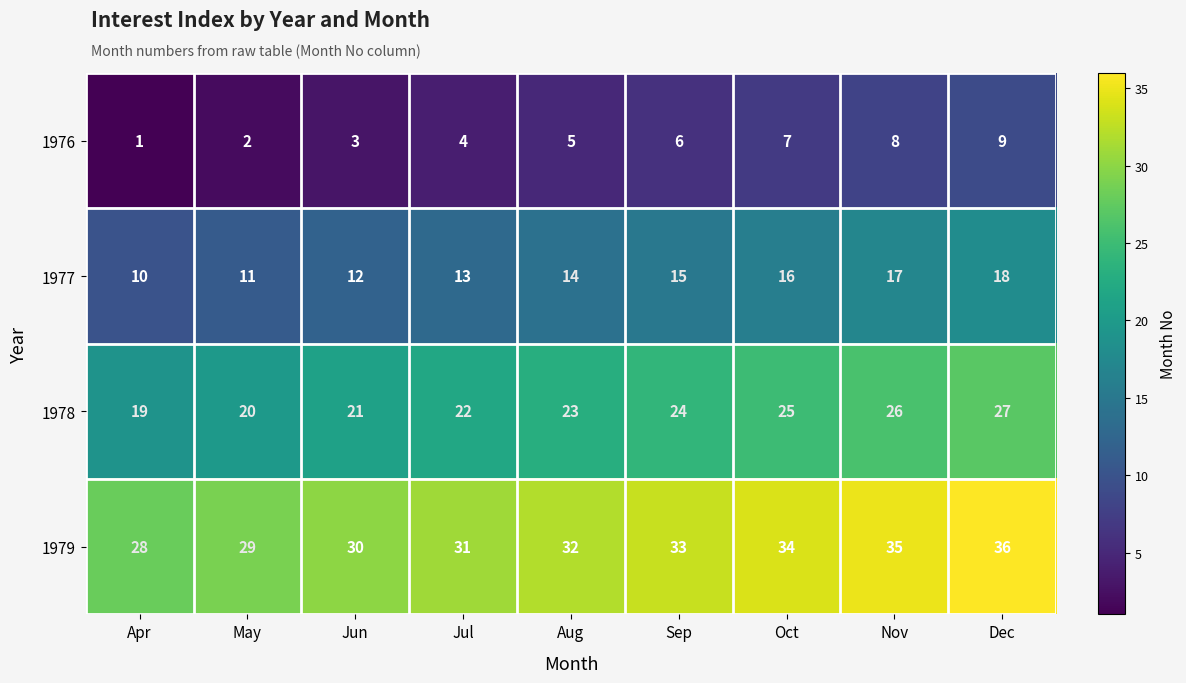

Count the 1976 values in the range 3 to 7.

5